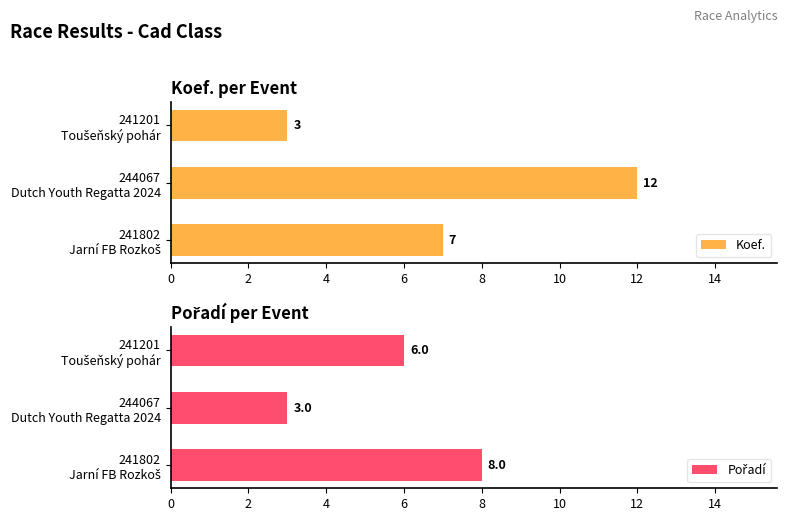

How many Pořadí values are between 3 and 8?

3